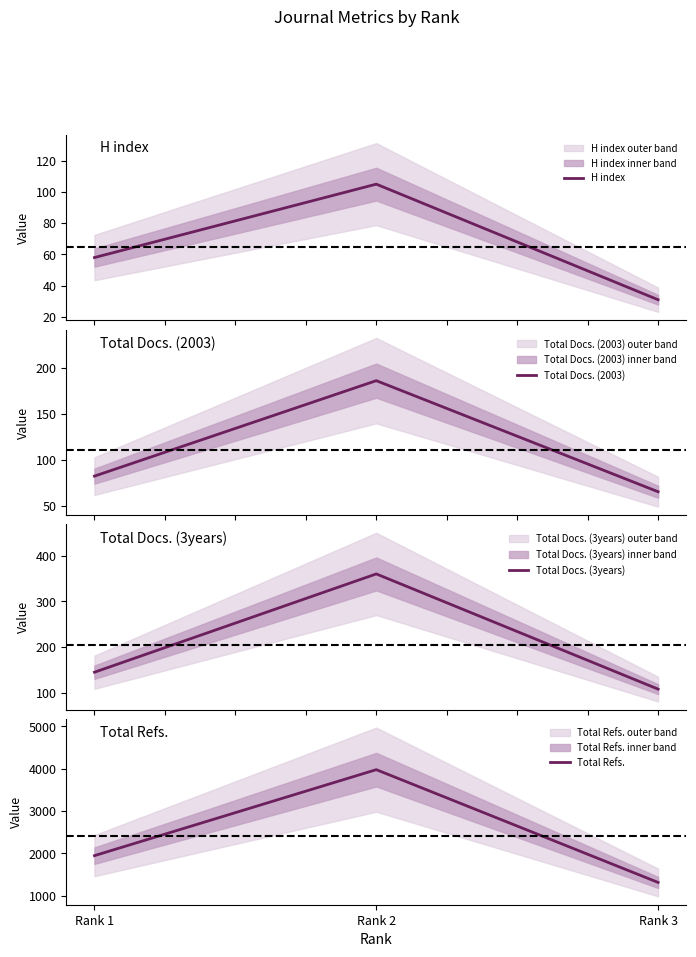

How many data points in H index are less than 58?

1